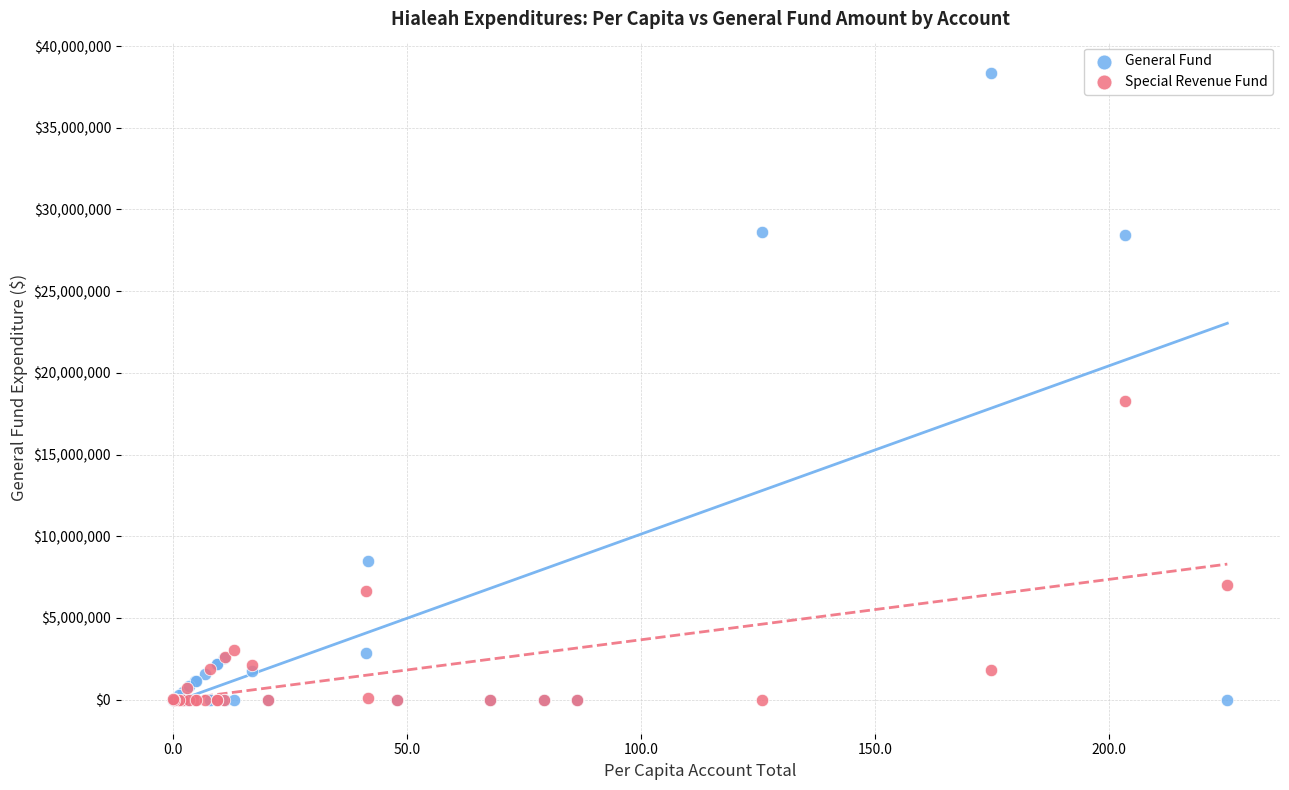

In the Special Revenue Fund series, what Y value is closest to 9153171?

7041222